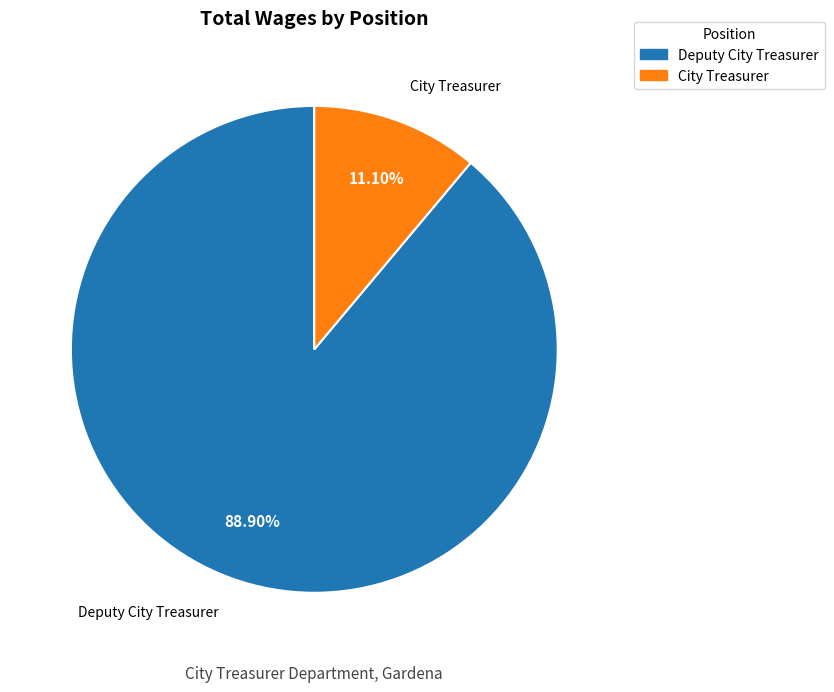

Rank the categories by value from lowest to highest.

City Treasurer, Deputy City Treasurer